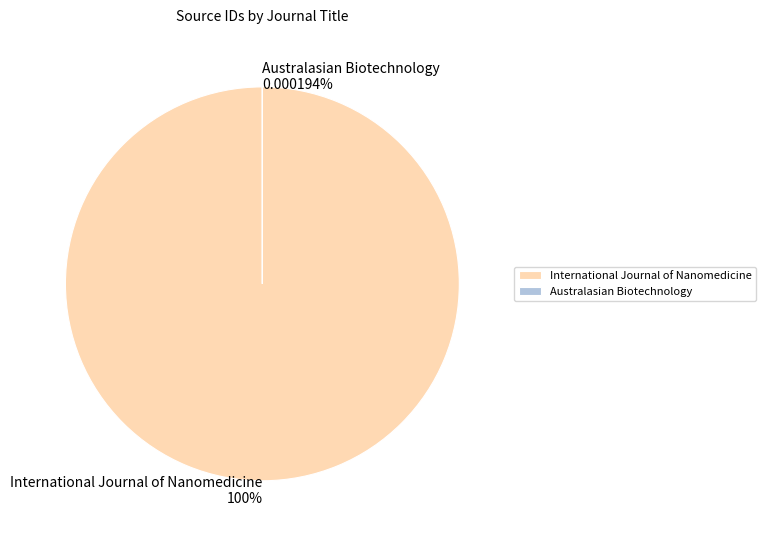

To the nearest percent, what portion does International Journal of Nanomedicine represent?

100%